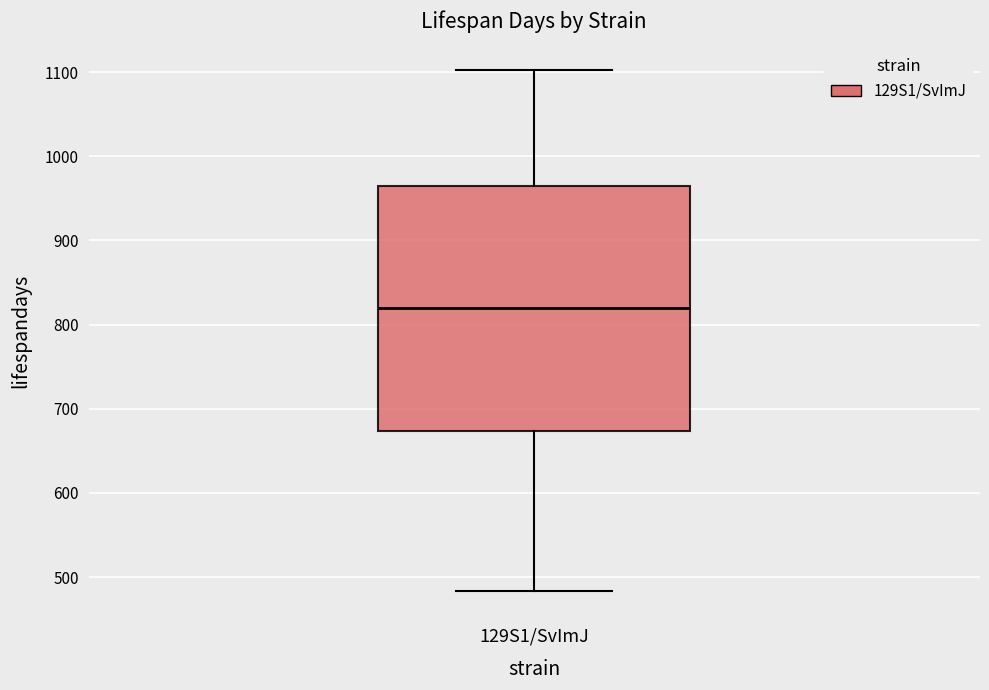

Where is the upper edge of the box for 129S1/SvImJ on the y-axis? The values are not printed on the chart, so give them approximately, as read against the axis.

960